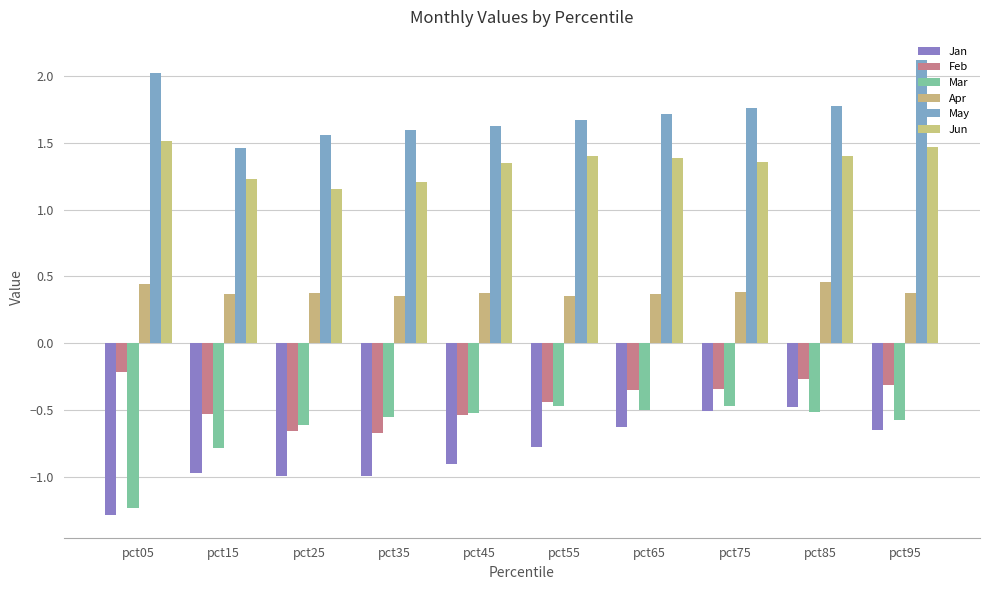

What is the sum of all Jan values?

-8.1